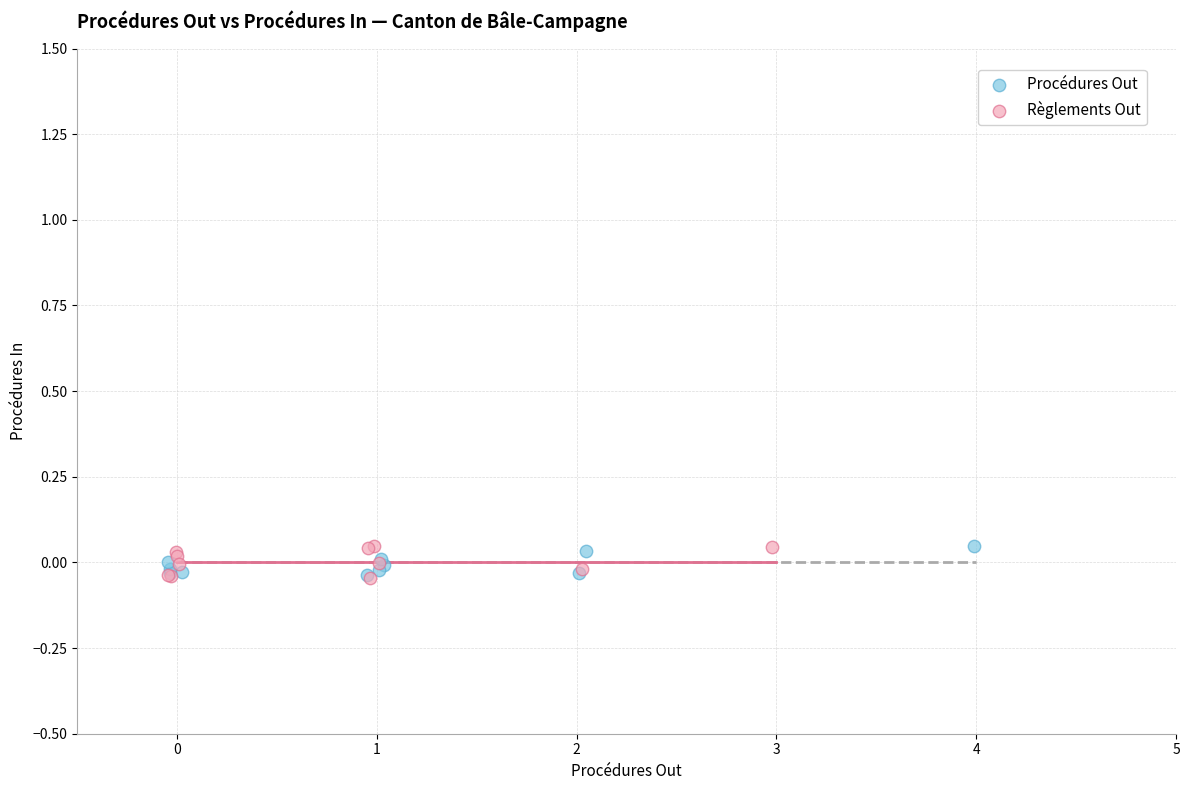

Which series has the largest Y range (max minus min)?

Règlements Out